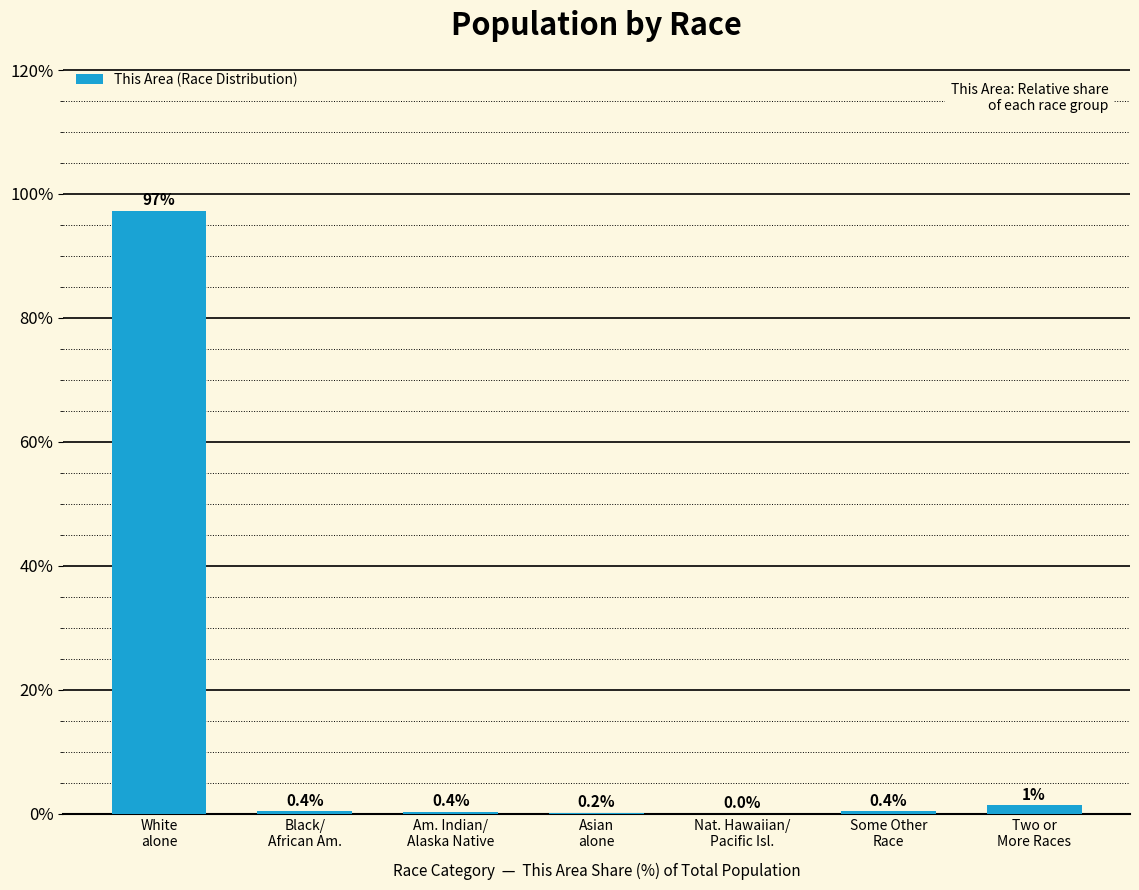

How many distinct data groups are displayed?

1